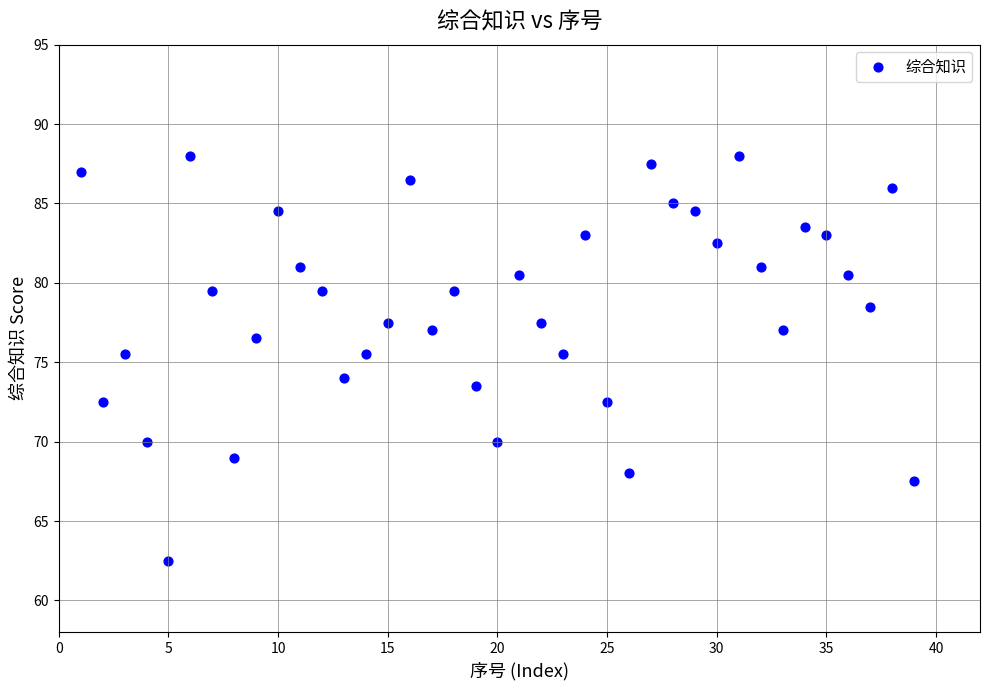

What is the range of X values (max minus min)?

38.0